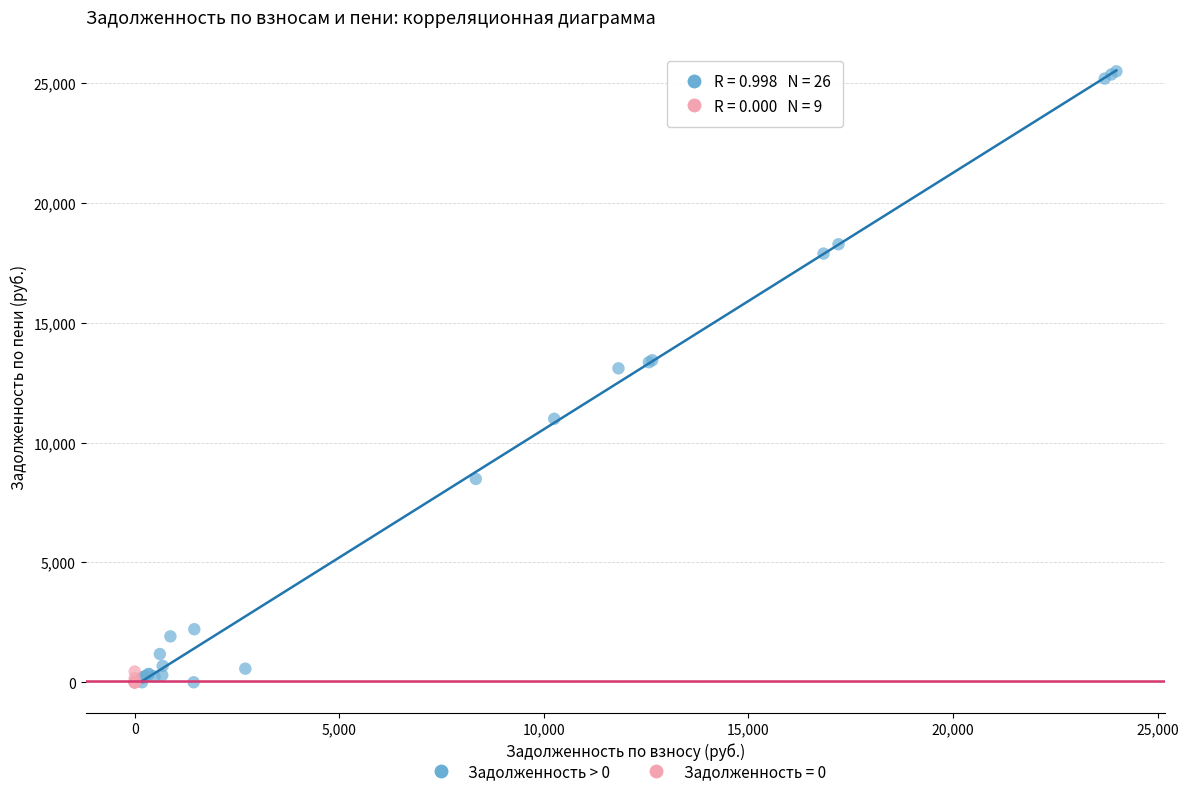

Which series has the widest spread of Y values?

Задолженность > 0